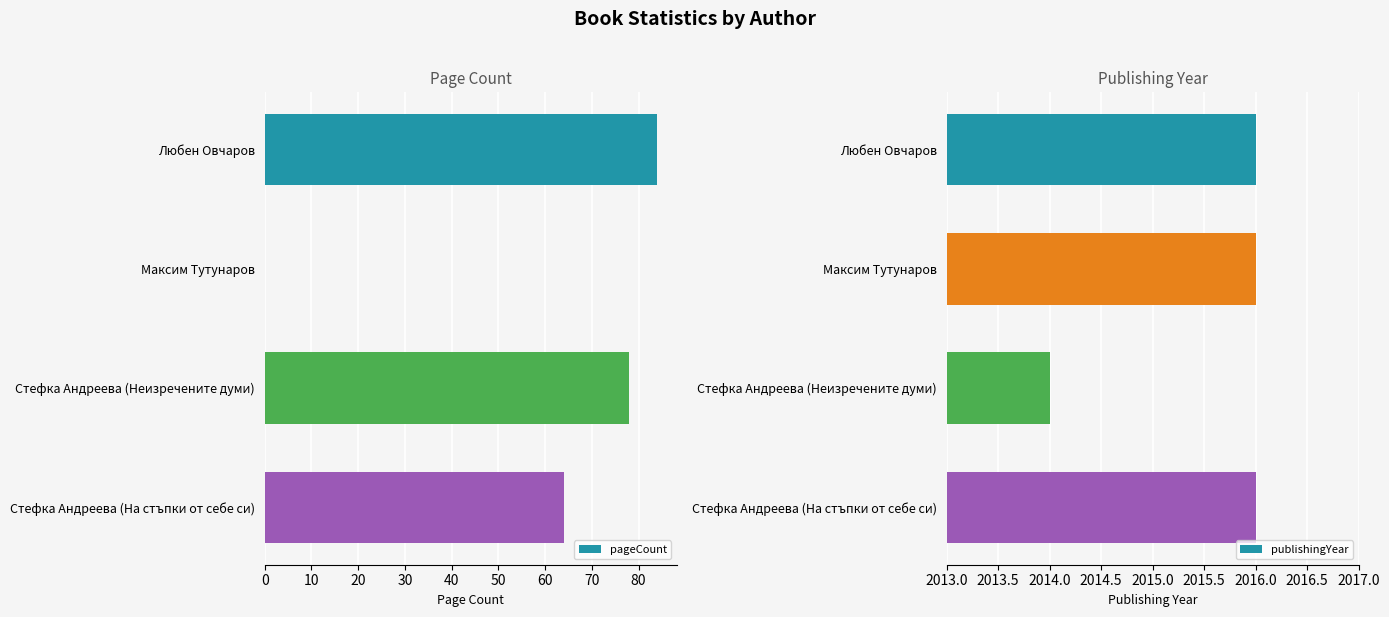

At which label does publishingYear reach its minimum?

Стефка Андреева (Неизречените думи)